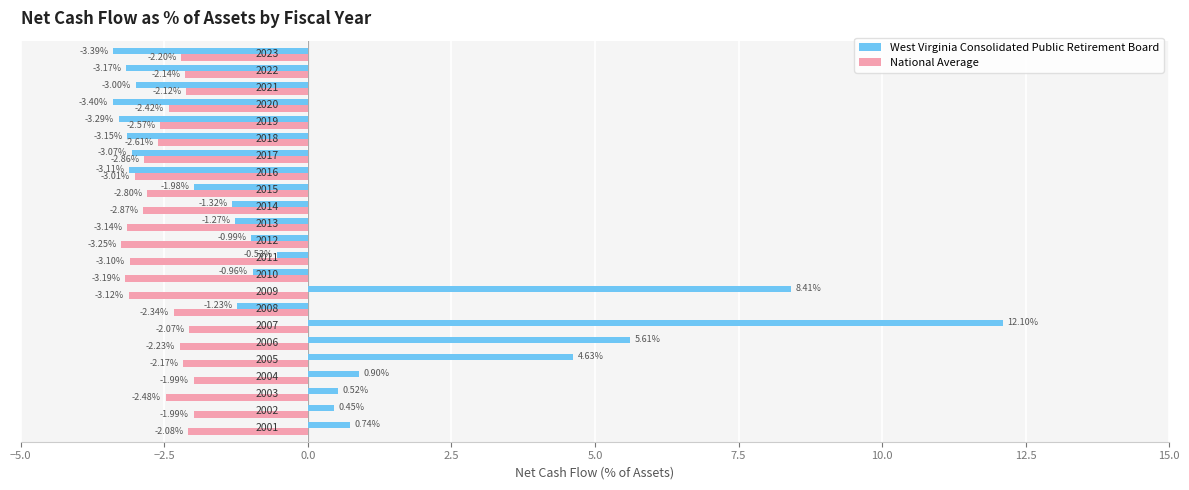

Rank the series by their maximum value, from lowest to highest.

National Average, West Virginia Consolidated Public Retirement Board